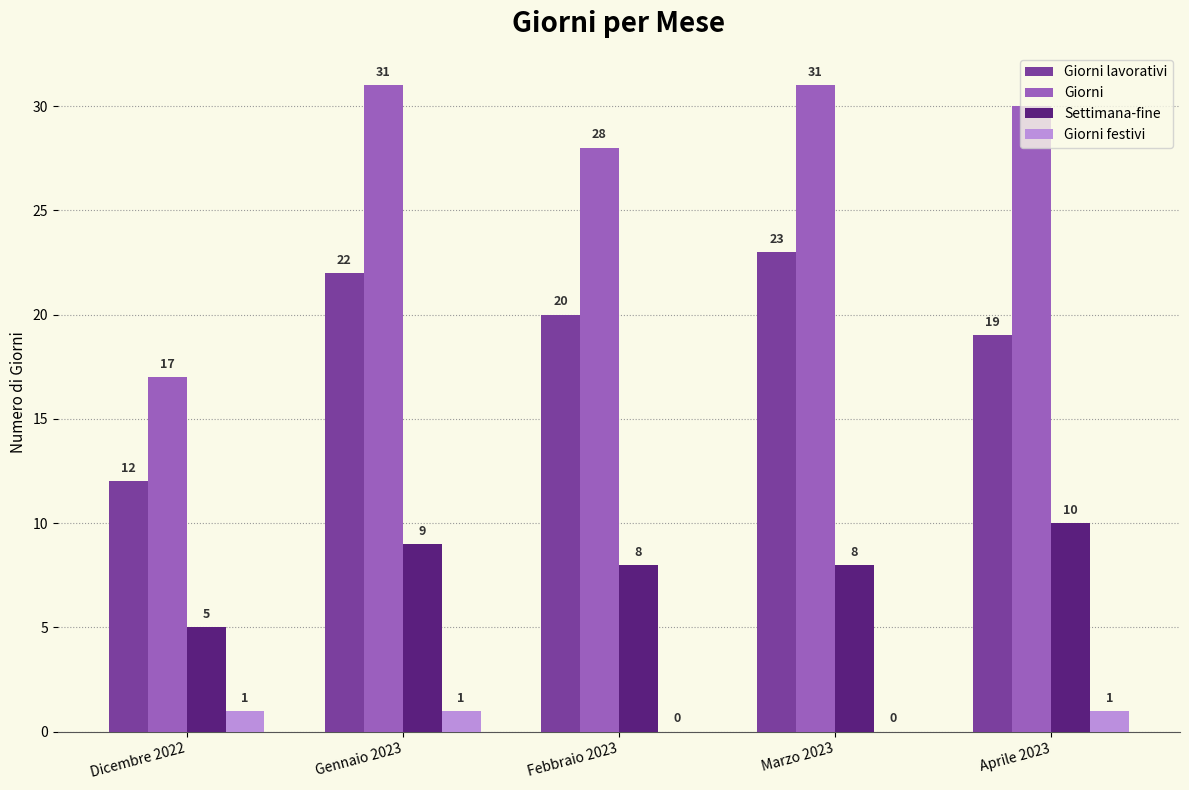

What is the average value of the Giorni festivi series?

1